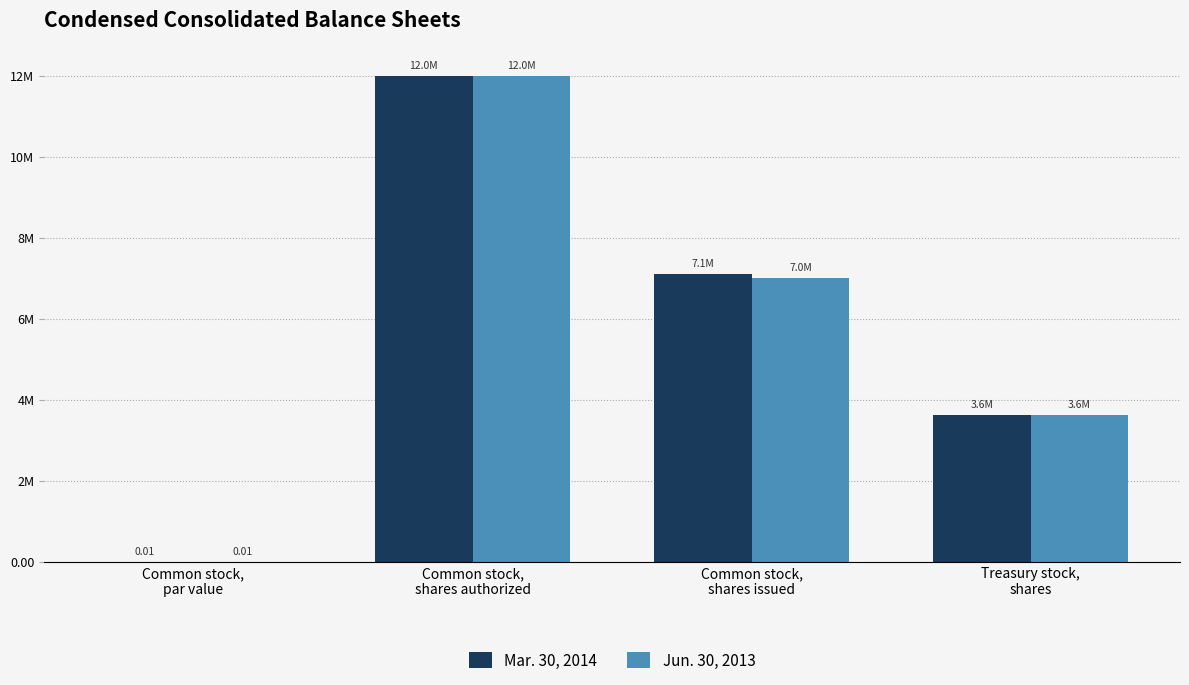

What position from the right is Common stock,
shares authorized?

3